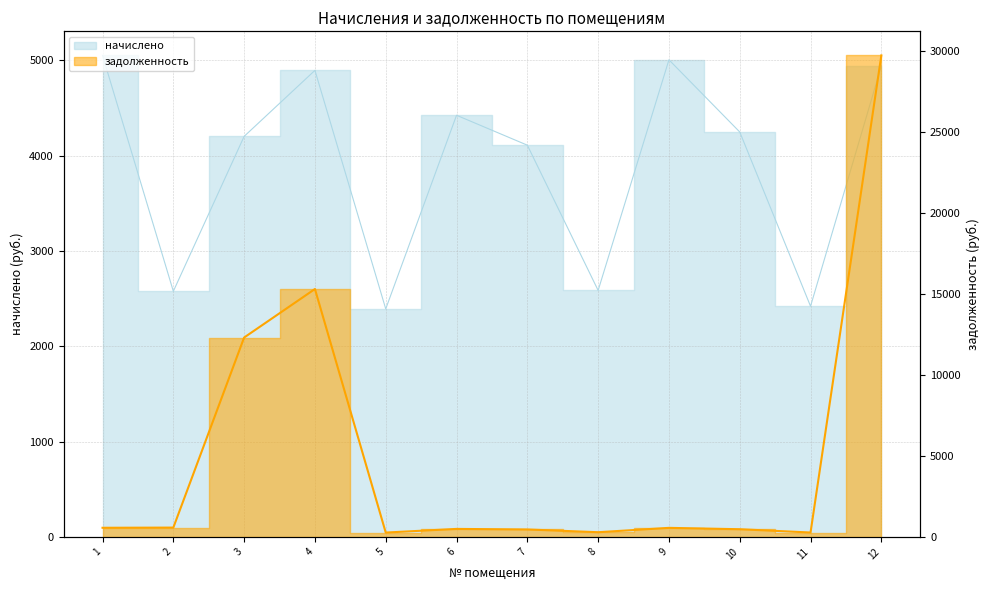

Where is the first local maximum for начислено?

4